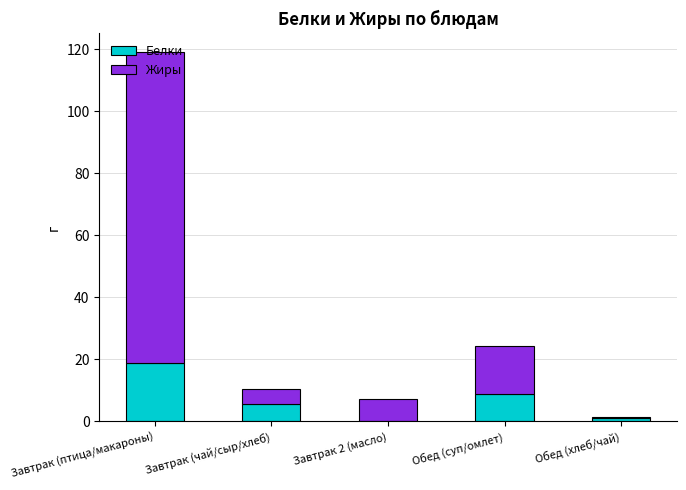

What is the total value across all series at Завтрак (чай/сыр/хлеб)?

10.4